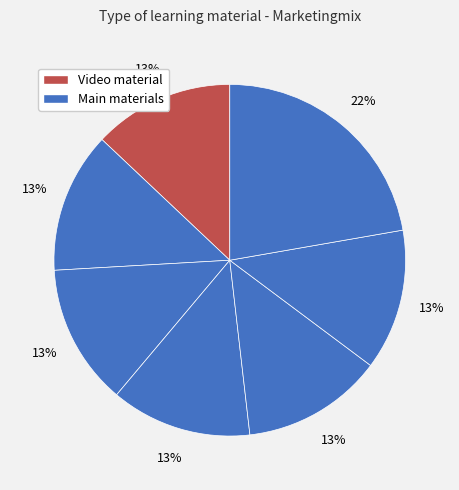

To the nearest percent, what is the average slice percentage?

14%